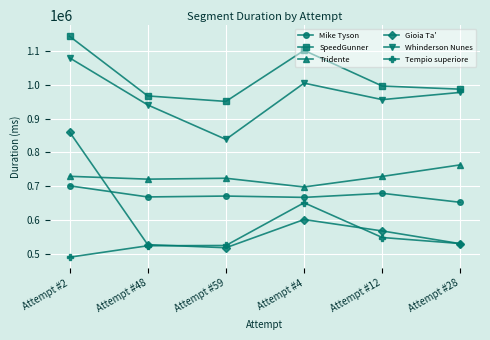

True or false: SpeedGunner and Mike Tyson cross at least once.

False